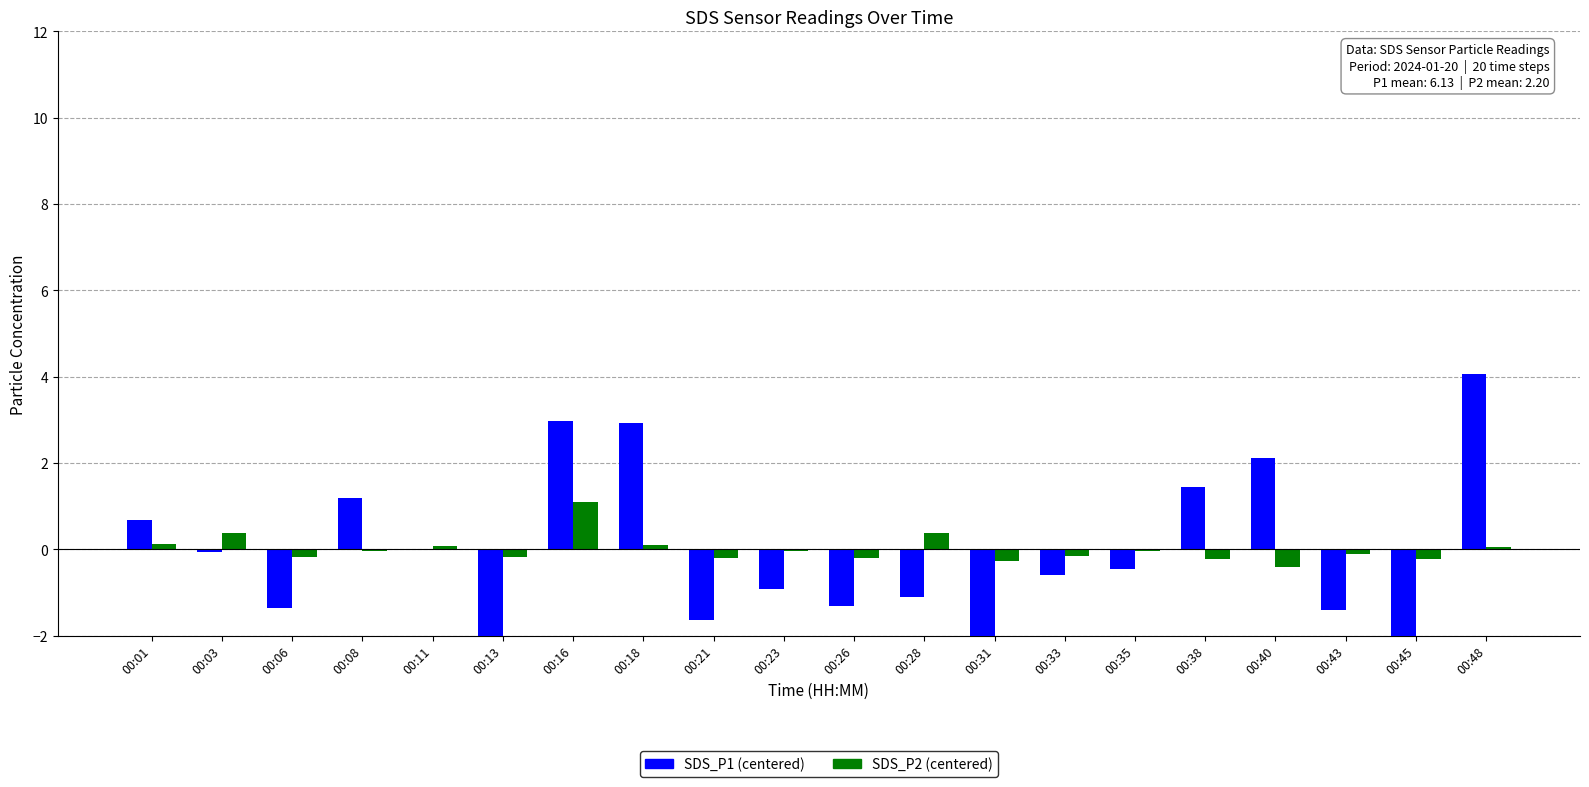

What is the difference between the SDS_P1 (centered) values at 00:13 and 00:03?

2.2